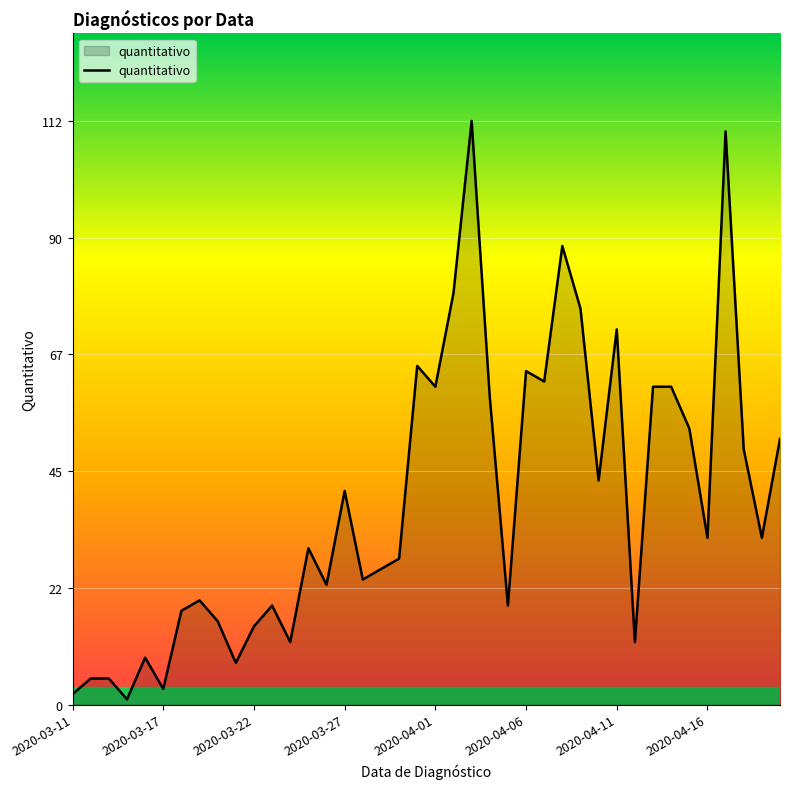

What is the difference between the maximum and minimum values?

111